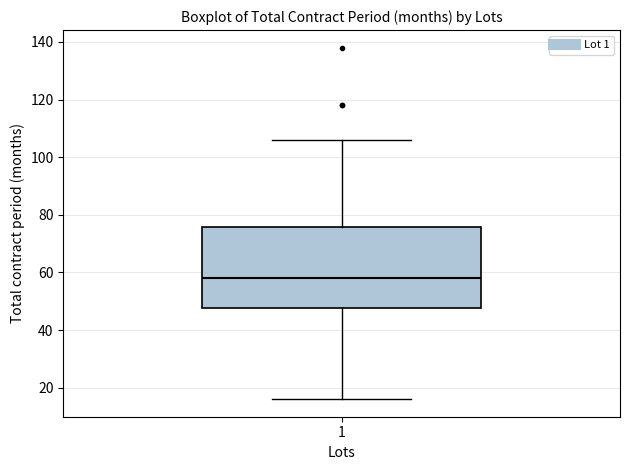

Read this box plot against the y-axis: the position of the median line, the range covered by the box, and the ends of both whiskers. The values are not printed on the chart, so give them approximately, as read against the axis.

median 58, box 48 to 76, whiskers 16 to 106